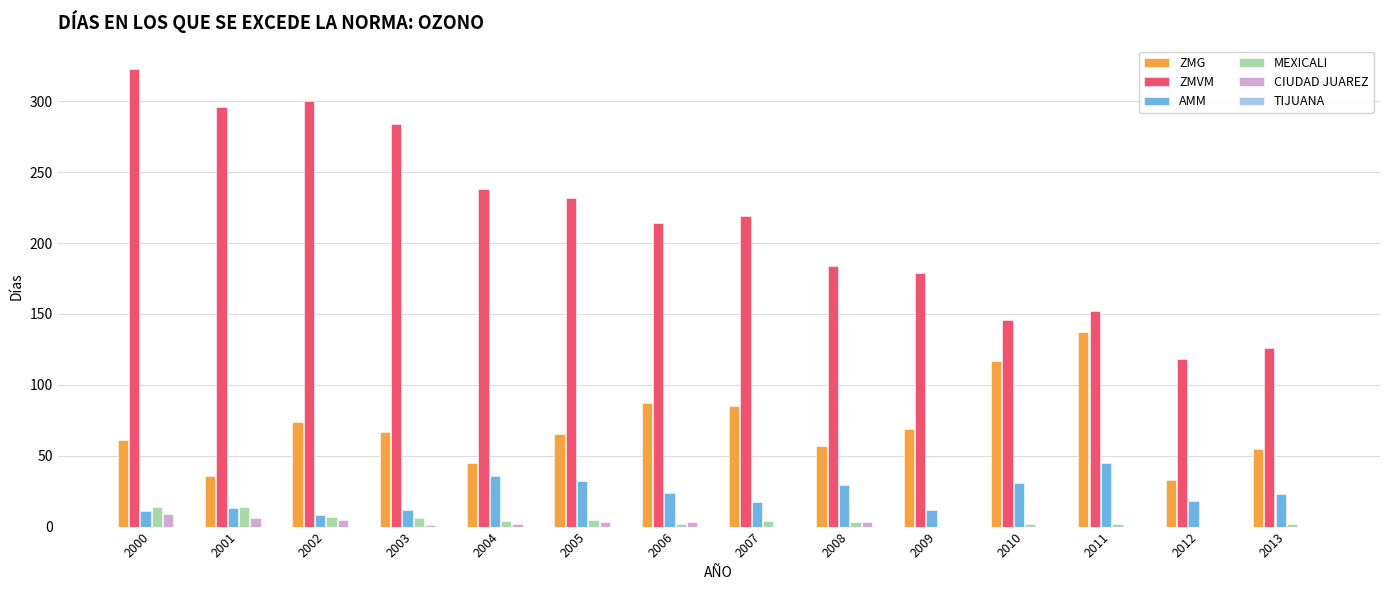

Which series changed the most between 2009 and 2012?

ZMVM